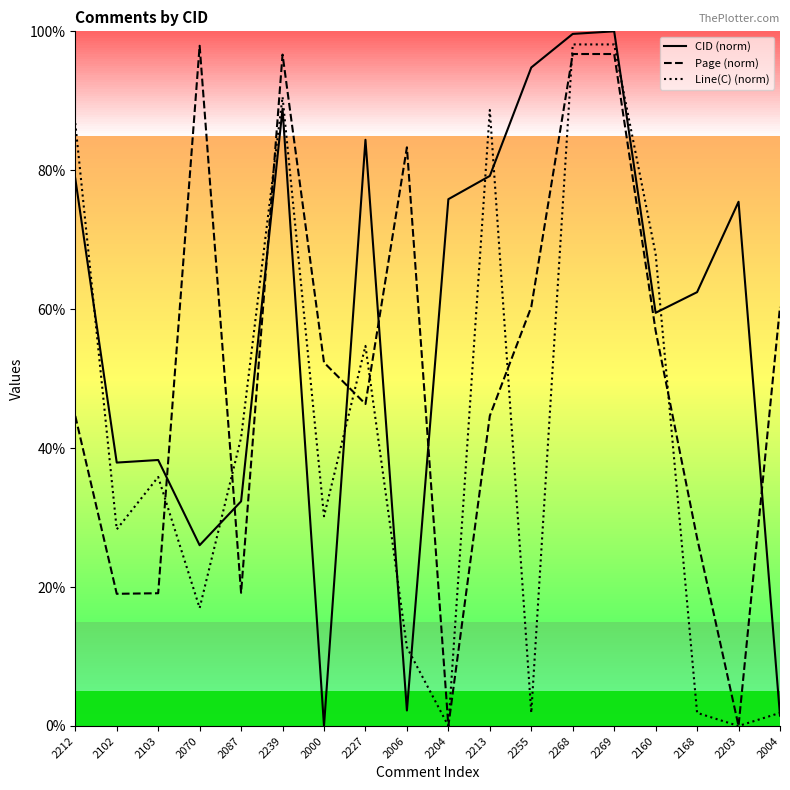

What is the average value of the Page series?

51.2